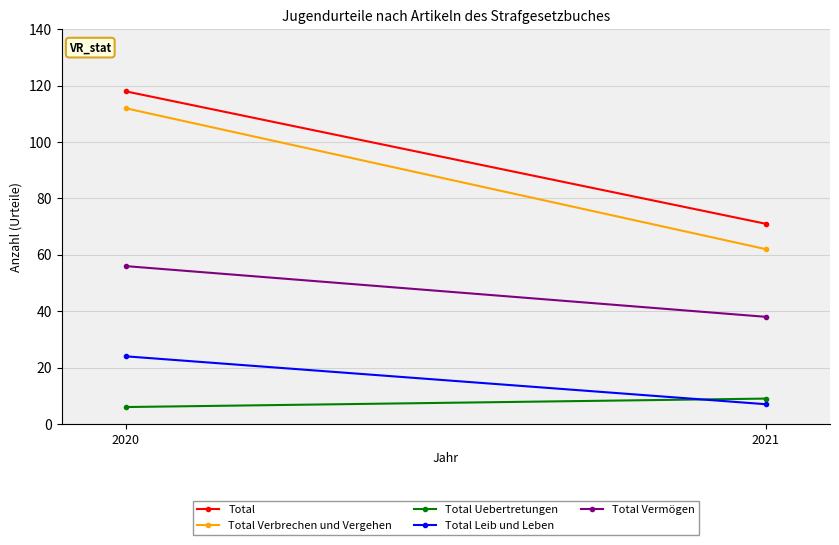

At which category does the chart reach its minimum across all series?

2020